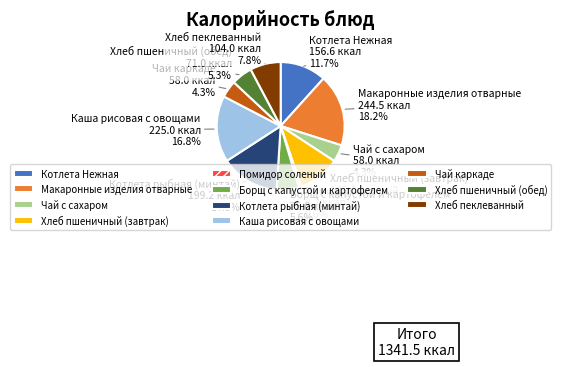

How many segments does this pie chart have?

11